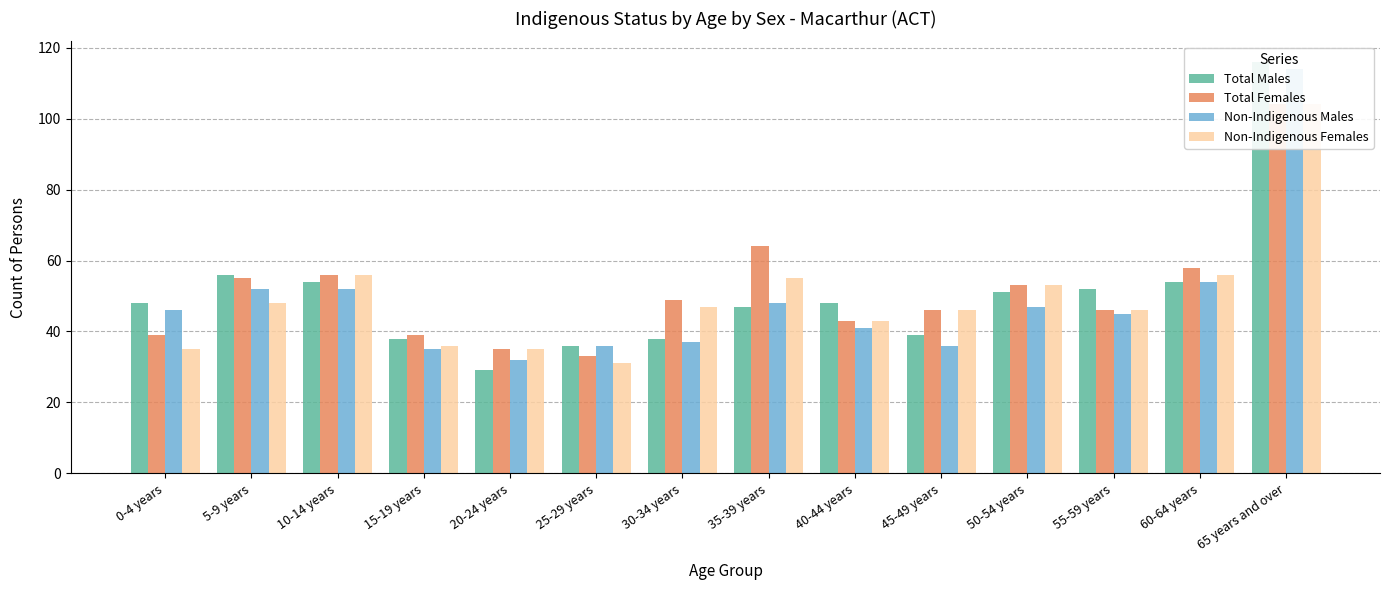

Reading left to right, what are all the values shown in this chart?

Total Males: 48	56	54	38	29	36	38	47	48	39	51	52	54	116
Total Females: 39	55	56	39	35	33	49	64	43	46	53	46	58	104
Non-Indigenous Males: 46	52	52	35	32	36	37	48	41	36	47	45	54	114
Non-Indigenous Females: 35	48	56	36	35	31	47	55	43	46	53	46	56	104